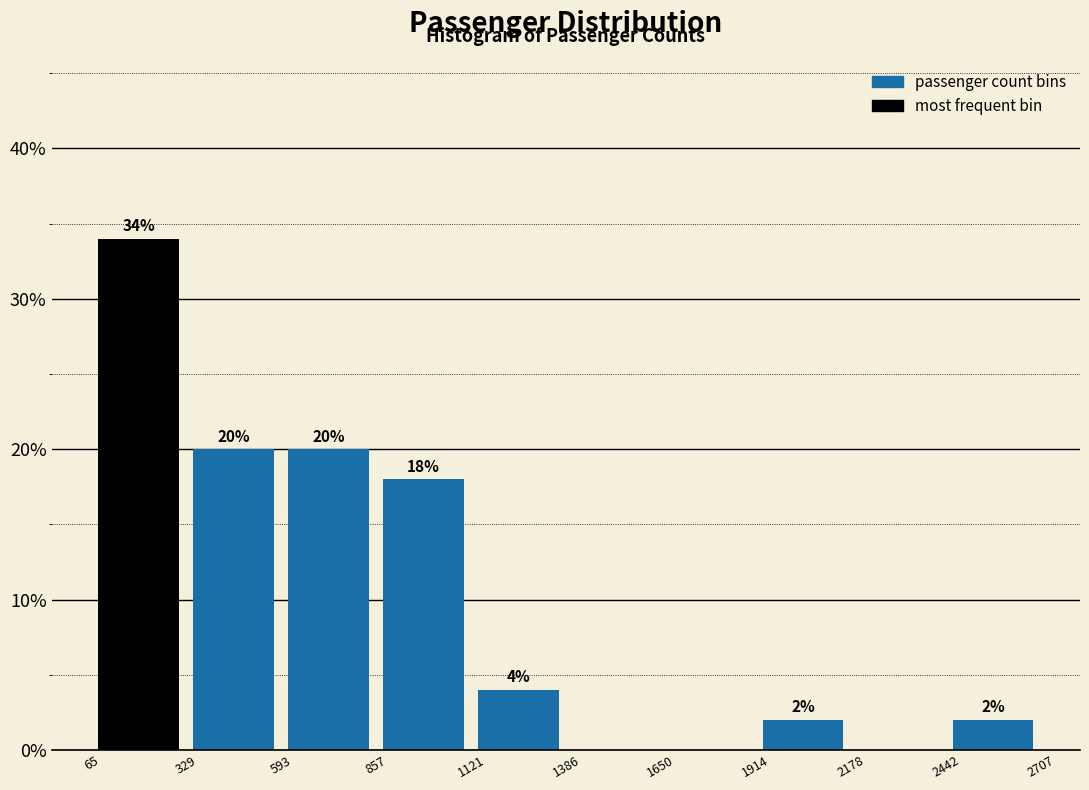

Over which range of the x-axis is the bar tallest?

65 to 329